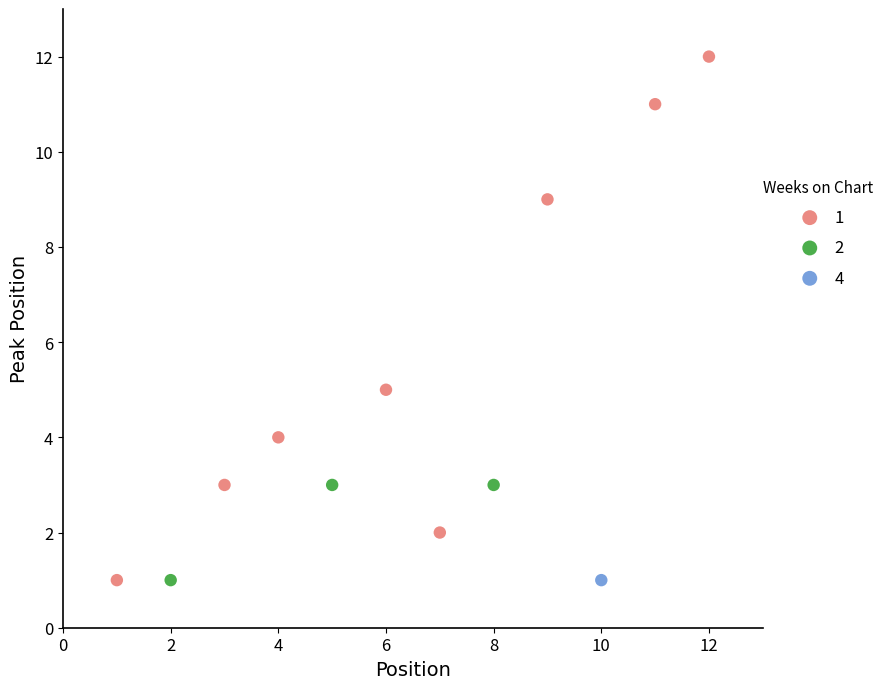

What are all the series names shown in the legend?

1, 2, 4